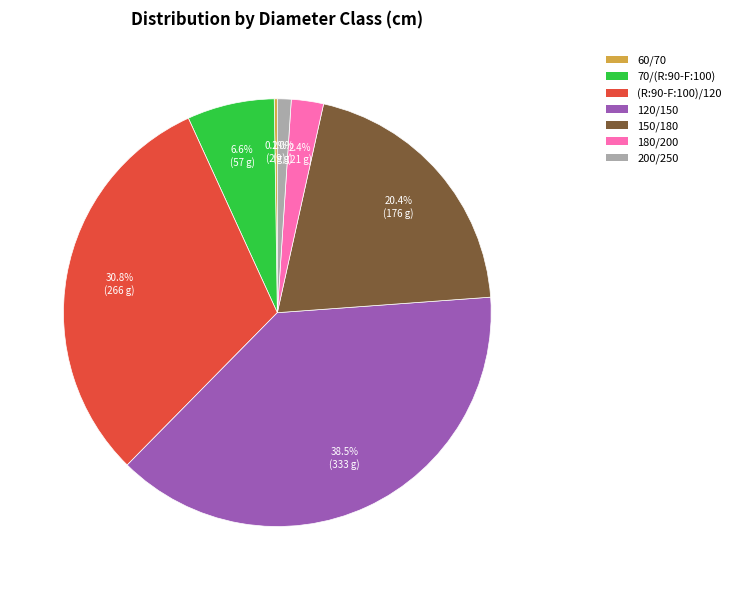

What percentage do 70/(R:90-F:100) and (R:90-F:100)/120 together represent?

37.4%